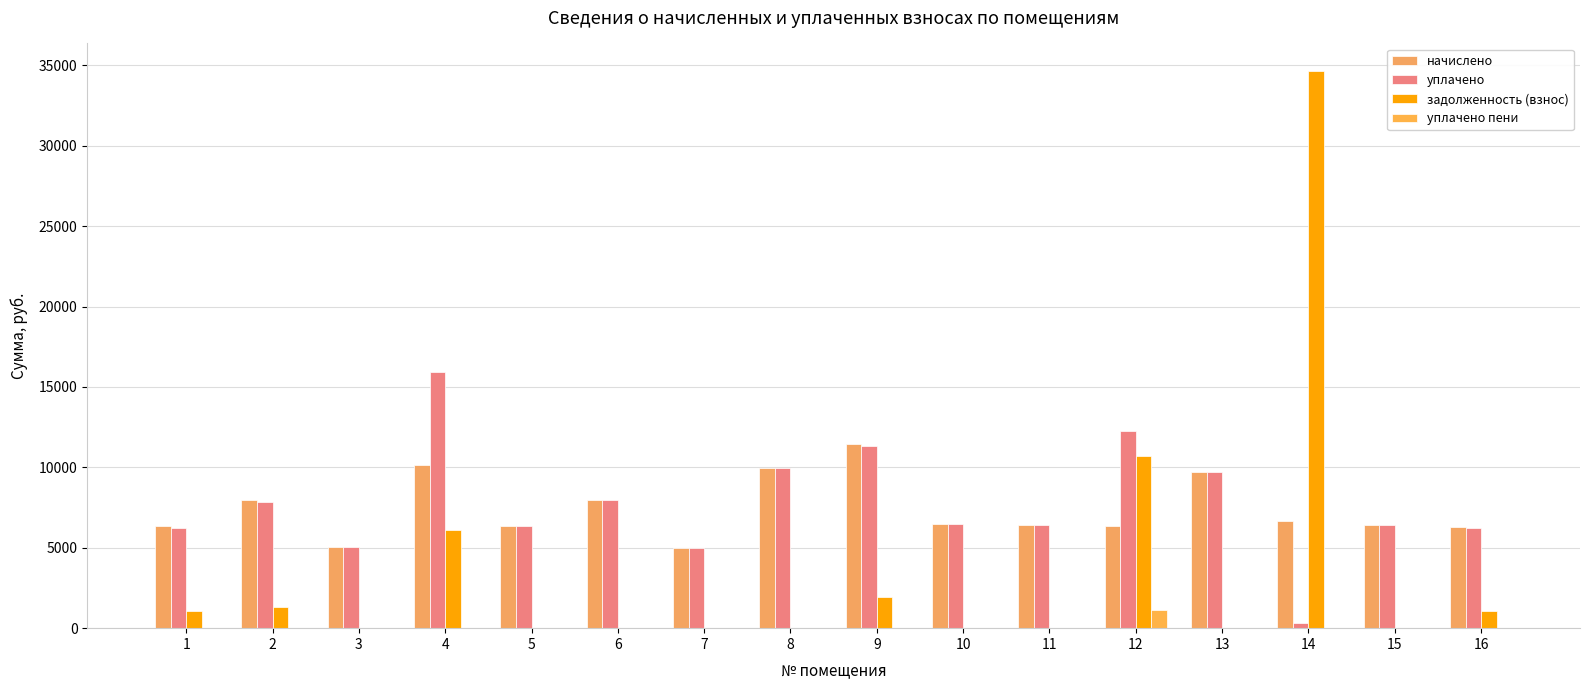

List the labels in order of уплачено пени value, largest first.

12, 16, 2, 9, 1, 3, 4, 5, 6, 7, 8, 10, 11, 13, 14, 15